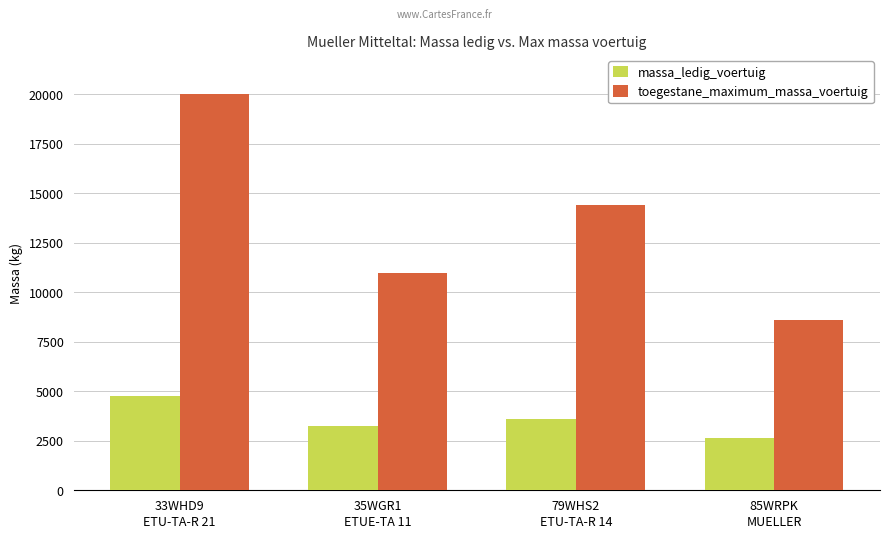

The value of massa_ledig_voertuig at 35WGR1
ETUE-TA 11 is 3250. True or false?

True